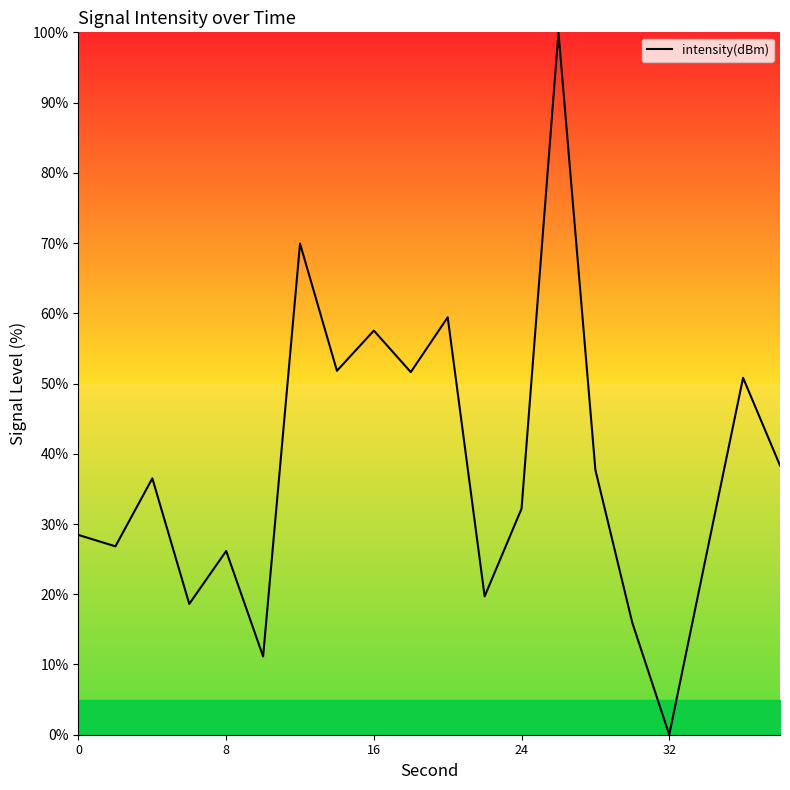

What is the greatest value displayed?

100.0